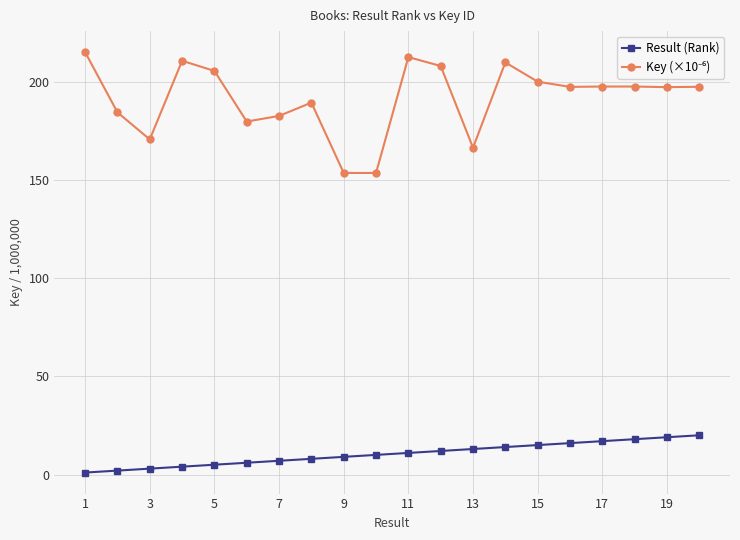

At how many categories does at least one series exceed 133?

20